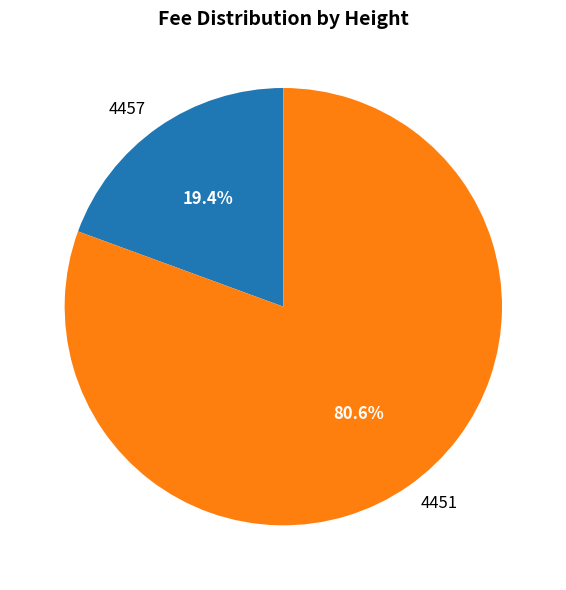

To the nearest percent, what percentage of the pie is 4451?

81%